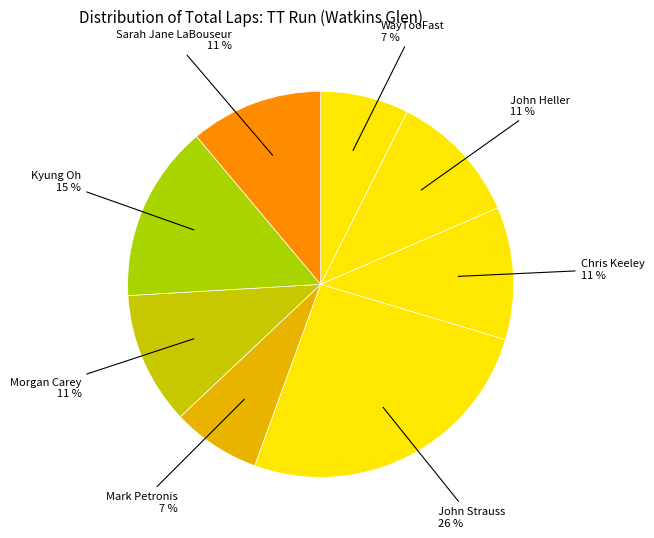

To the nearest percent, what portion does WayTooFast represent?

7%